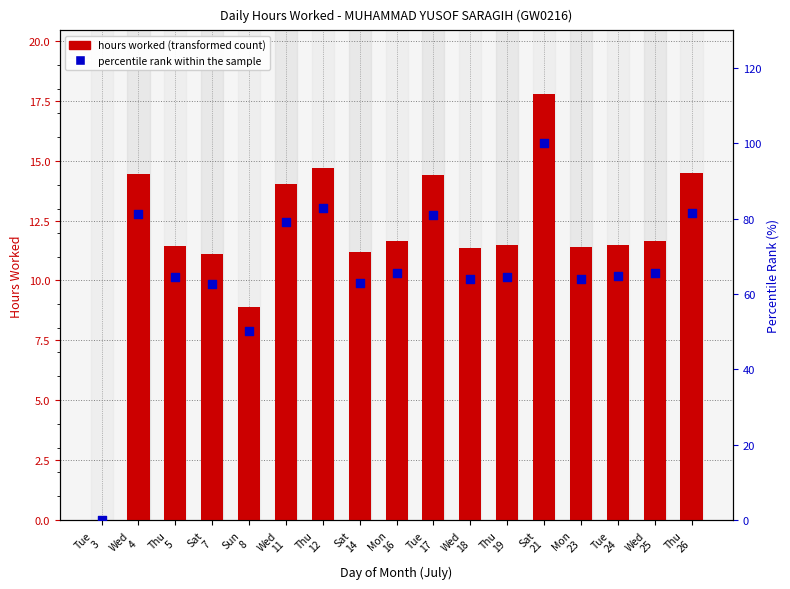

Which series has the widest spread of Y values?

percentile rank within sample